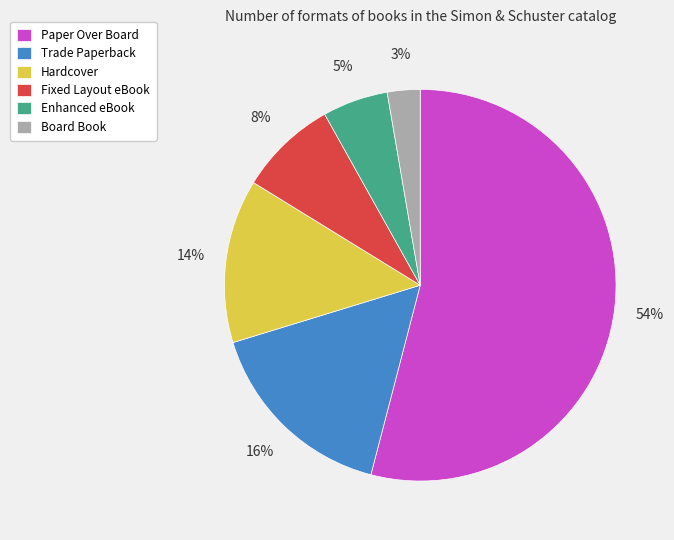

What is the ratio of the value at Trade Paperback to the value at Fixed Layout eBook?

2.0